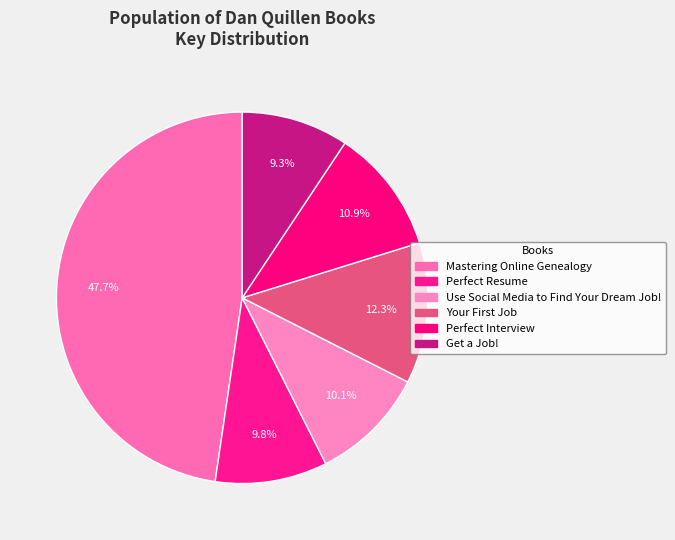

How many slices are in this pie chart?

6